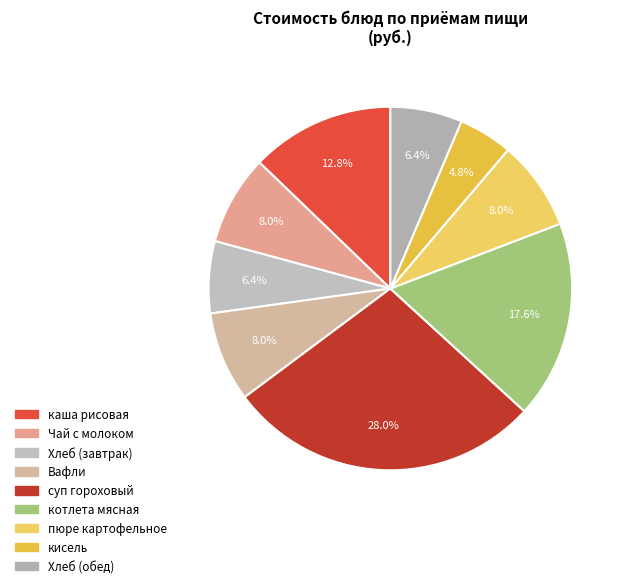

To the nearest percent, what is the average slice percentage?

11%